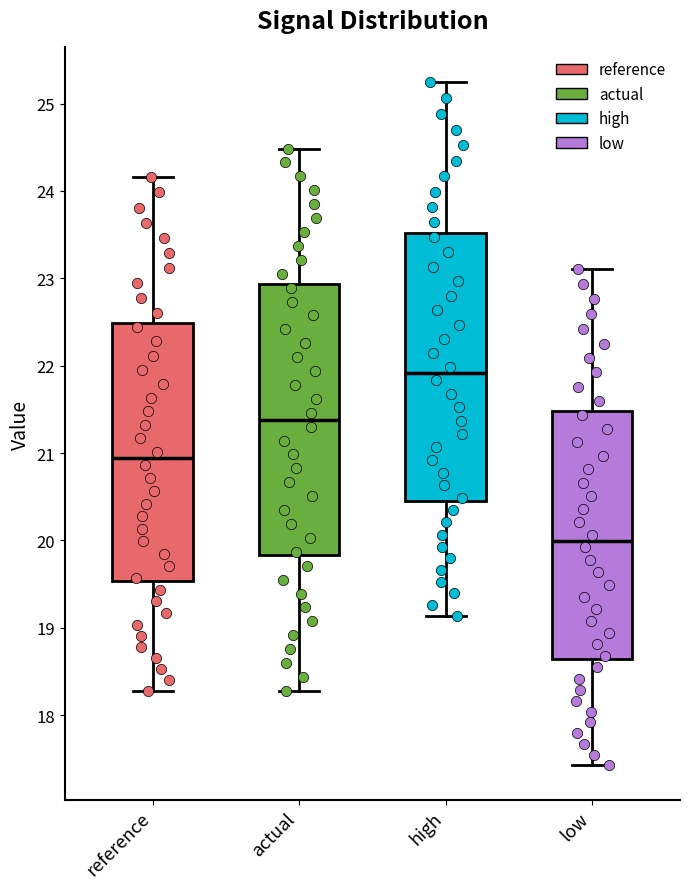

Which box has the lowest median line?

low